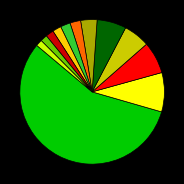

Is there a majority slice in this chart?

Yes